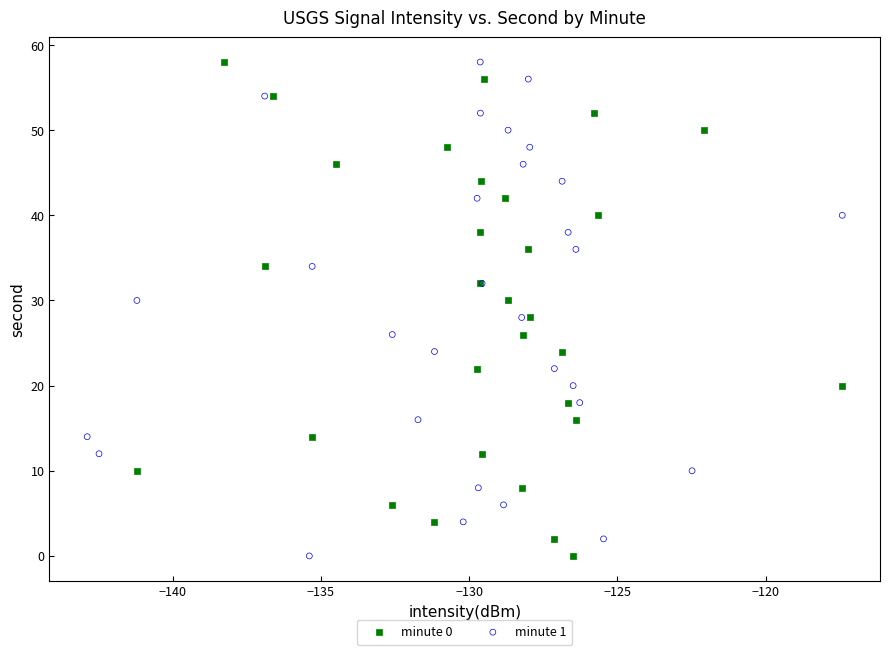

What are all the series names shown in the legend?

minute 0, minute 1